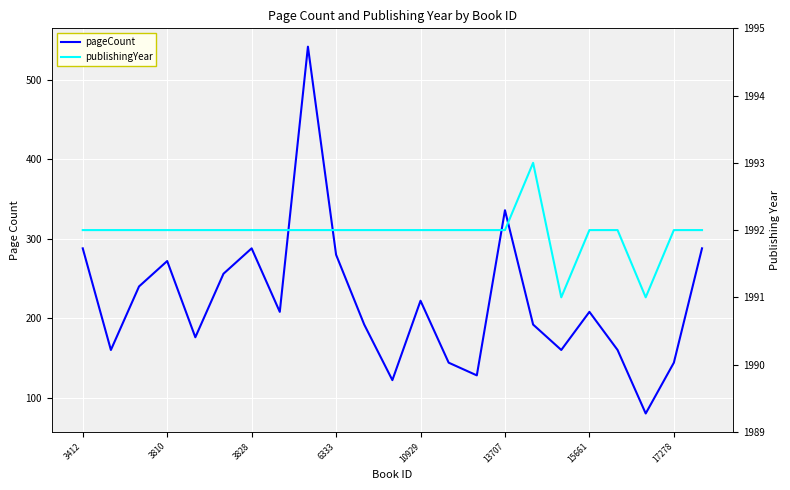

Is it true that publishingYear equals 876 at 3810?

False